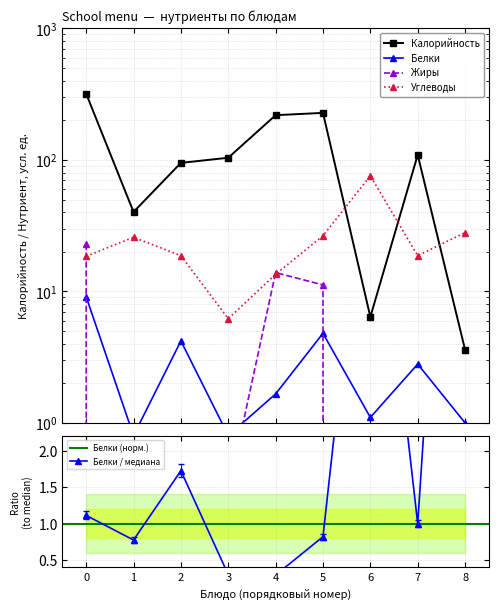

Reading left to right, extract all data points from this chart.

Калорийность: 319.0	40.2	95.0	103.9	219.0	228.0	6.4	109.2	3.6
Белки: 9.1	0.8	4.2	0.8	1.7	4.8	1.1	2.8	1.0
Жиры: 23.0	0.0	0.0	0.3	13.9	11.2	0.0	0.0	0.0
Углеводы: 18.5	25.8	18.7	6.2	13.5	26.5	75.7	18.7	28.0